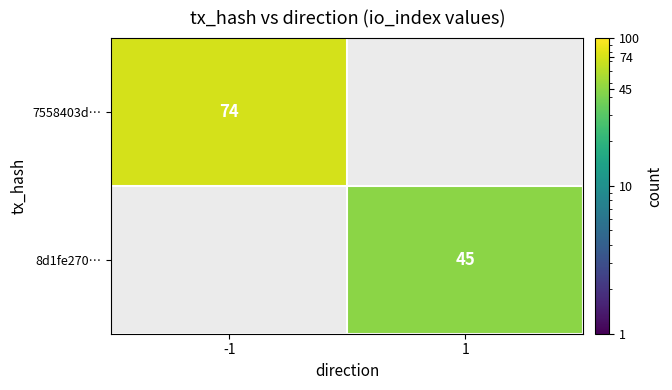

True or false: 8d1fe270… has a value of 45 at 1.

True